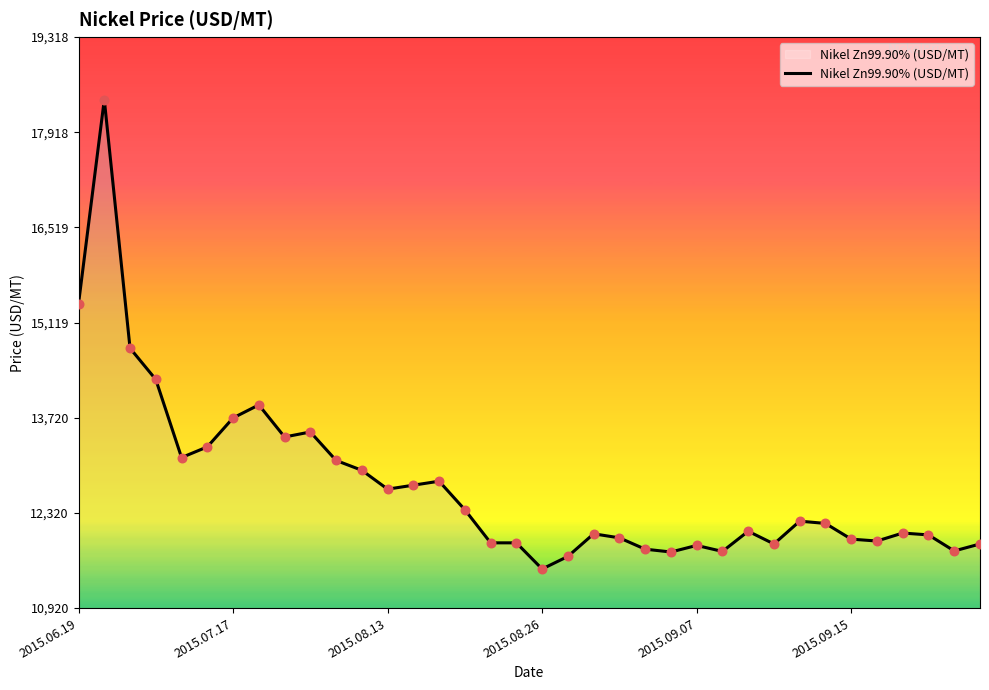

What is the smallest value displayed?

11495.5